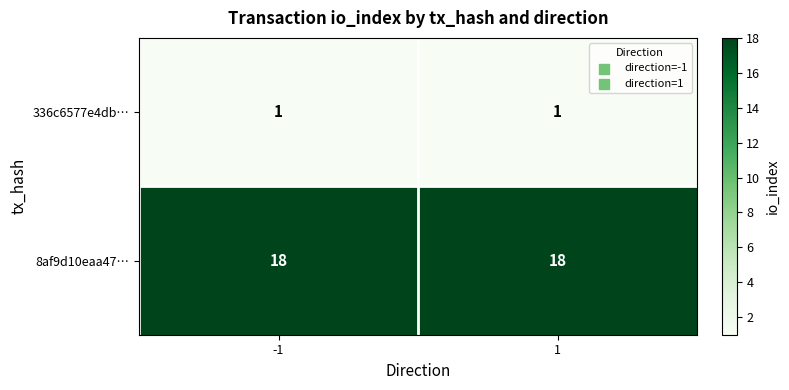

List the series in order of their overall mean, lowest first.

336c6577e4db…, 8af9d10eaa47…